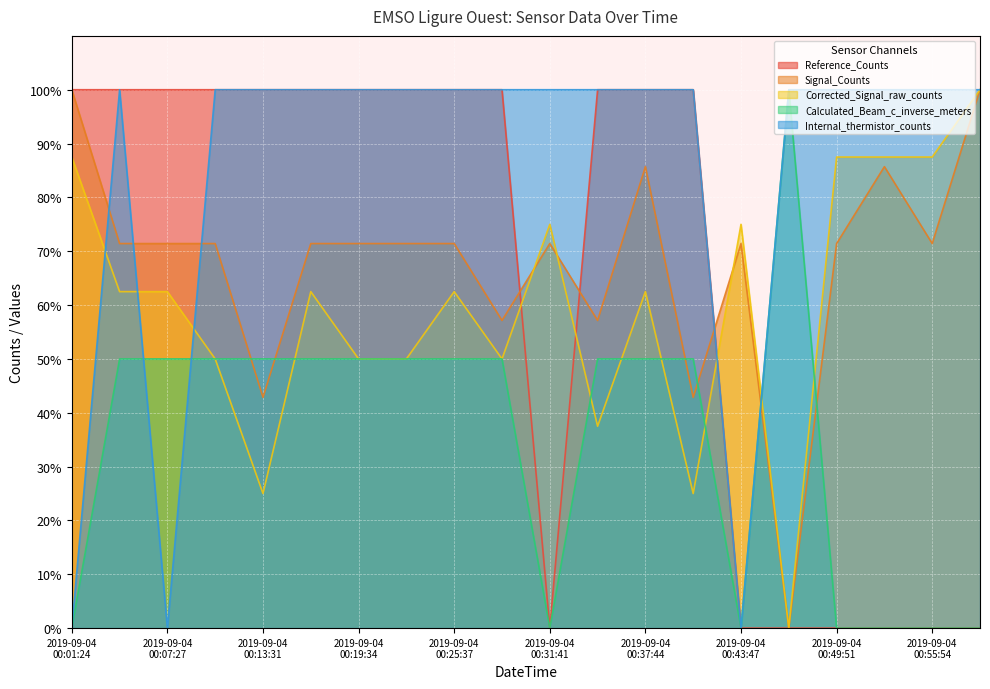

Between 2019-09-04T00:04:26 and 2019-09-04T00:40:46, which series saw the biggest shift?

Corrected_Signal_raw_counts